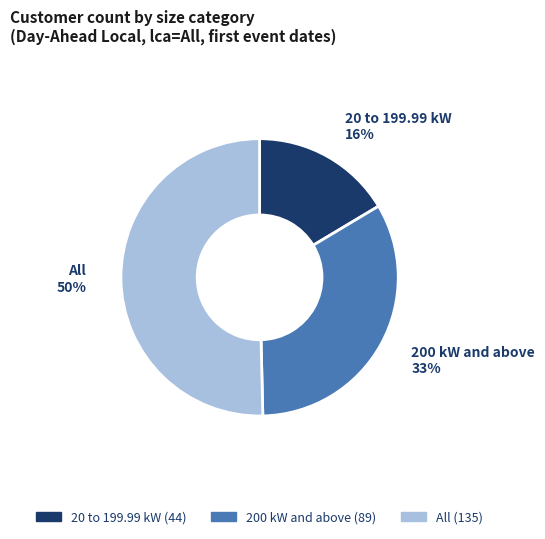

What percentage is the 20 to 199.99 kW slice, to the nearest percent?

16%